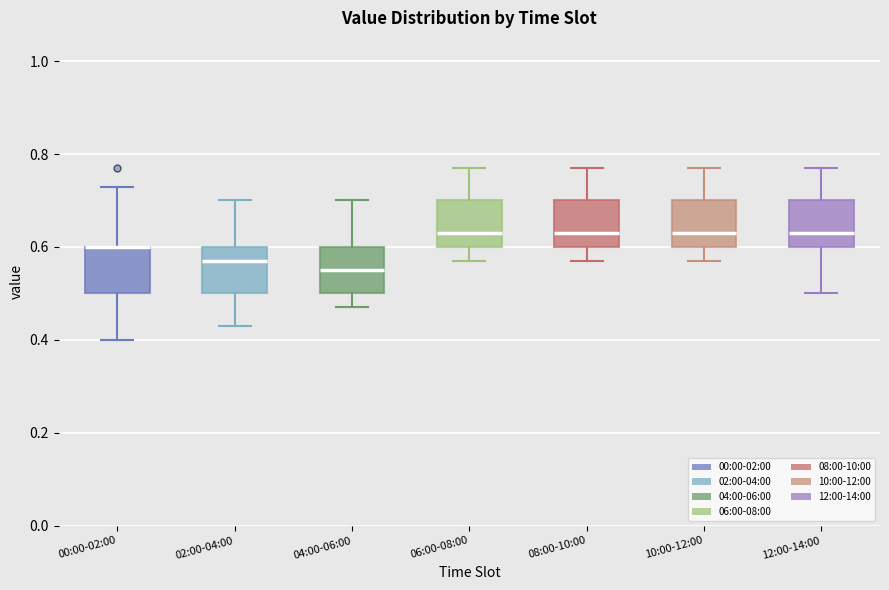

Reading left to right, transcribe this box plot: for each box, give where its median line is, the range the box spans, and where its two whiskers end, as read against the y-axis. The values are not printed on the chart, so give them approximately, as read against the axis.

00:00-02:00: median 0.60 (drawn on the box's upper edge), box 0.50 to 0.60, whiskers 0.40 to 0.74
02:00-04:00: median 0.58, box 0.50 to 0.60, whiskers 0.44 to 0.70
04:00-06:00: median 0.56, box 0.50 to 0.60, whiskers 0.48 to 0.70
06:00-08:00: median 0.64, box 0.60 to 0.70, whiskers 0.58 to 0.78
08:00-10:00: median 0.64, box 0.60 to 0.70, whiskers 0.58 to 0.78
10:00-12:00: median 0.64, box 0.60 to 0.70, whiskers 0.58 to 0.78
12:00-14:00: median 0.64, box 0.60 to 0.70, whiskers 0.50 to 0.78